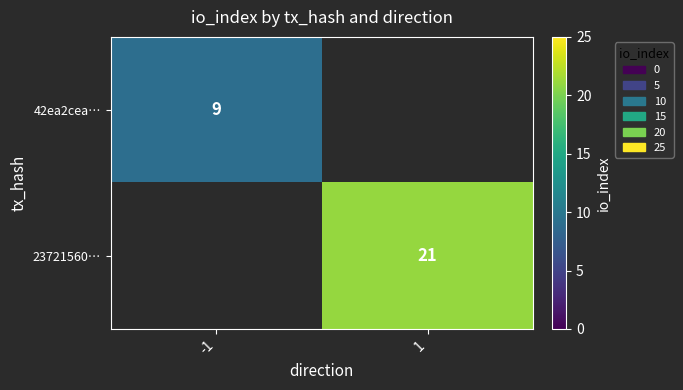

True or false: 42ea2cea… has a value of 9 at -1.

True